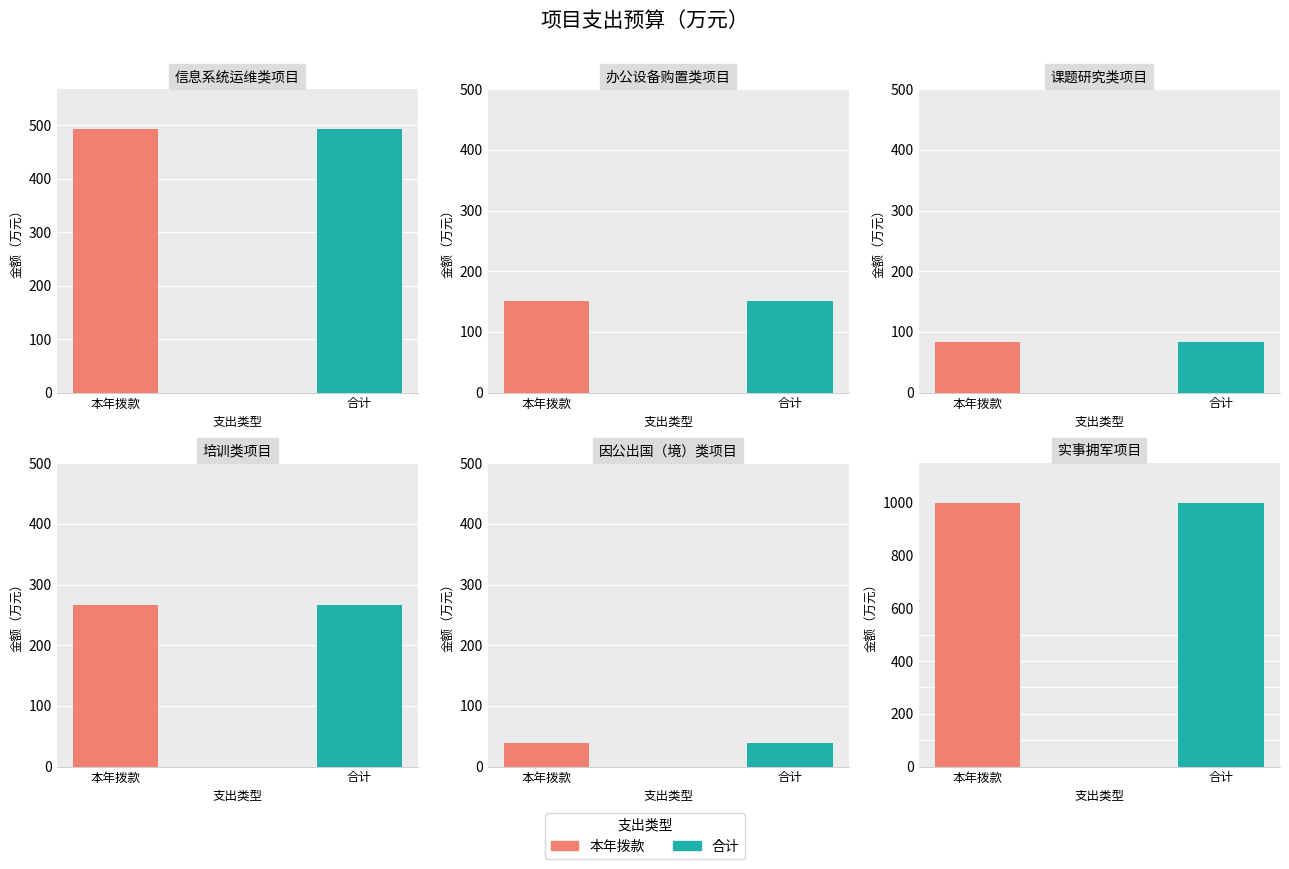

What is the label of the 5th bar from the right?

办公设备购置类项目